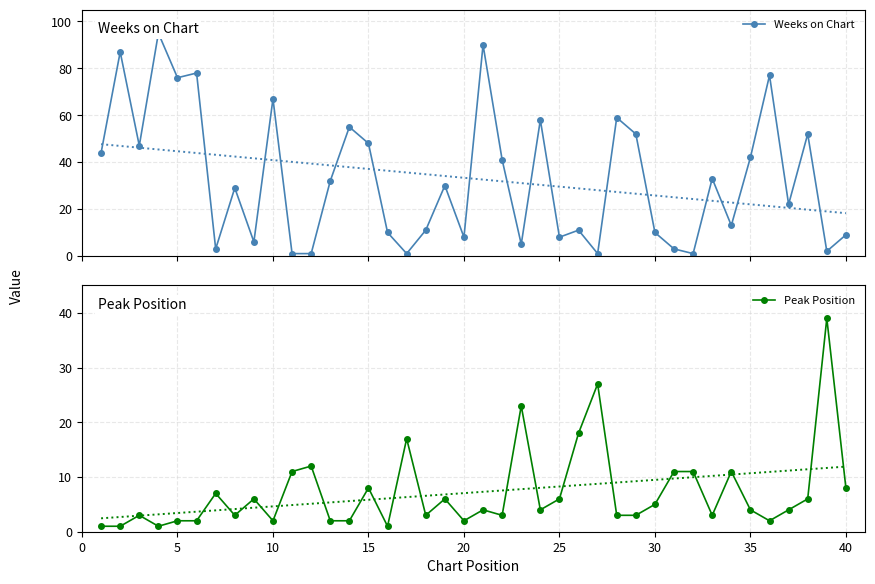

The value of Peak Position at 20 is 2. True or false?

True